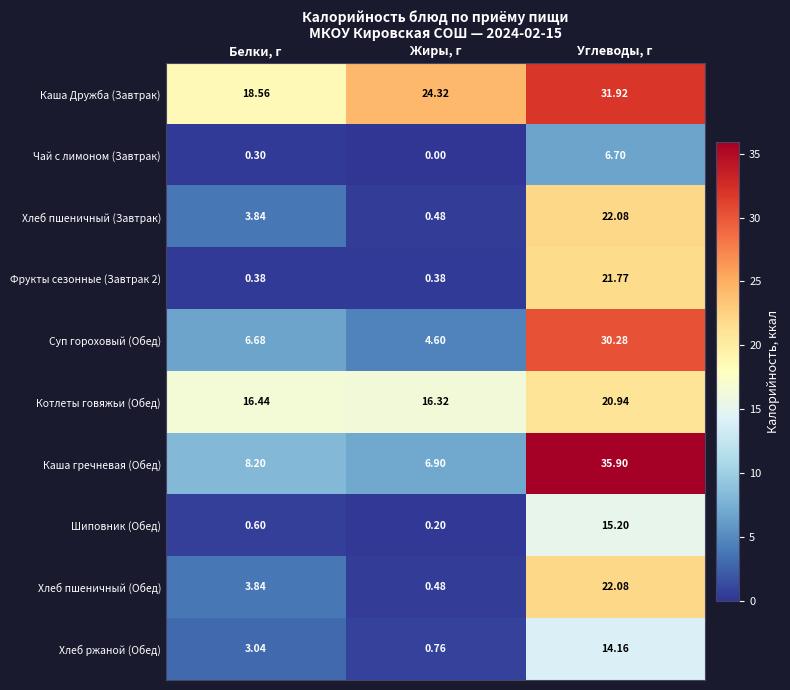

Rank the categories by Каша Дружба (Завтрак) value from lowest to highest.

Белки, г, Жиры, г, Углеводы, г